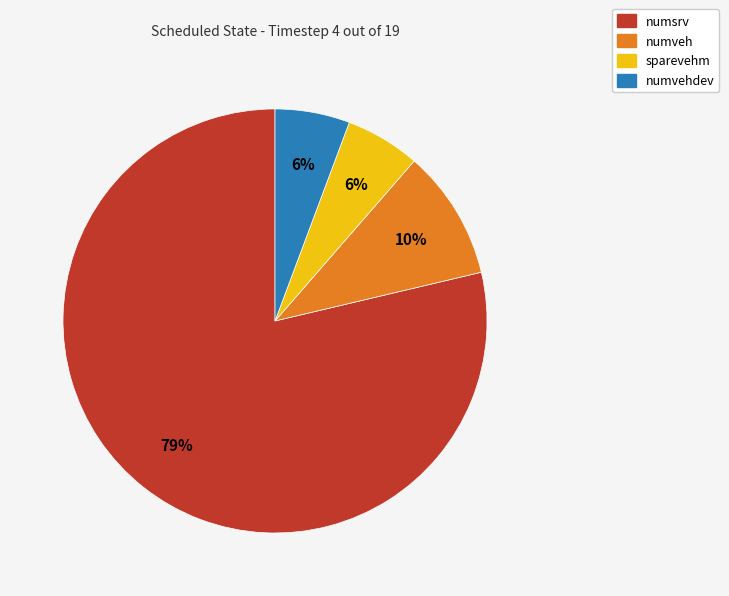

To the nearest percent, what is the average slice percentage?

25%